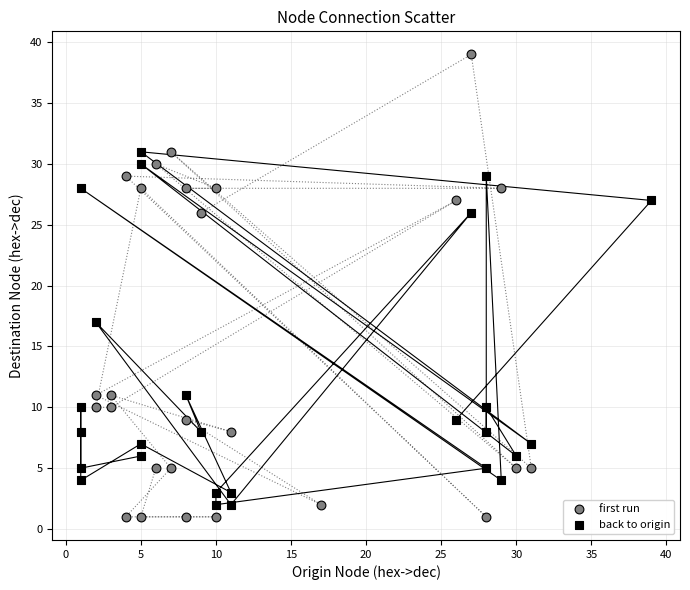

Which series has the largest Y range (max minus min)?

first run